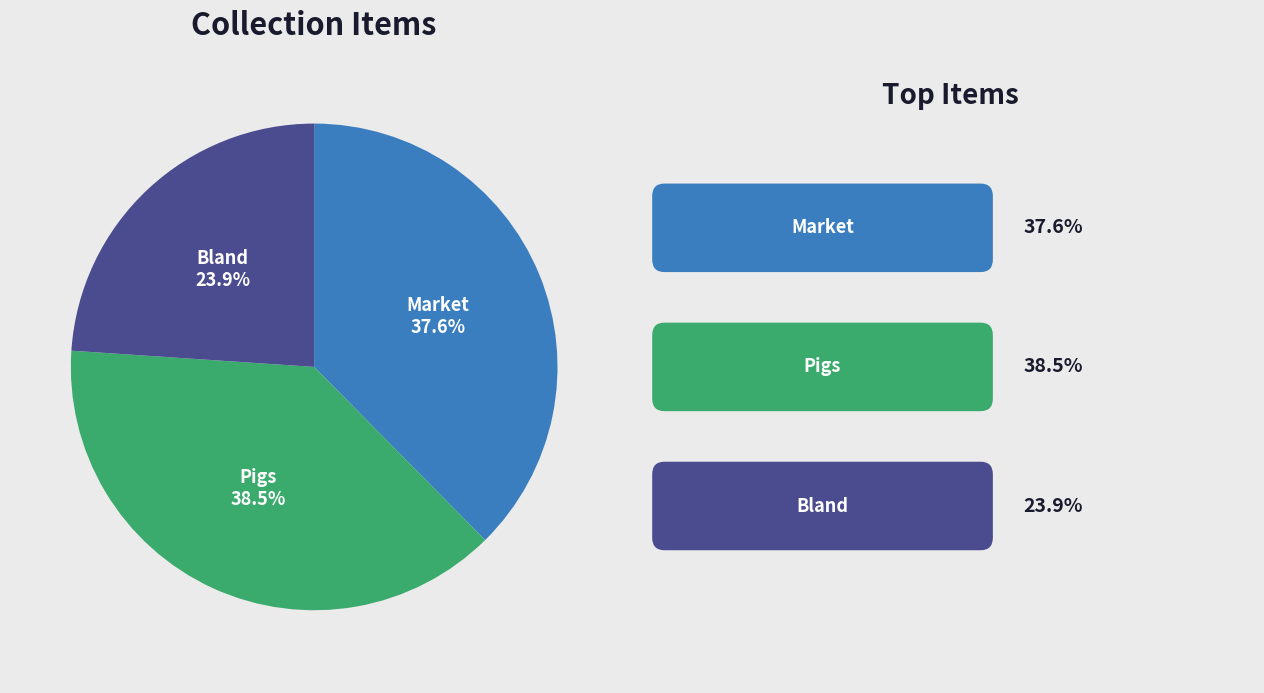

Does any single category account for the majority?

No